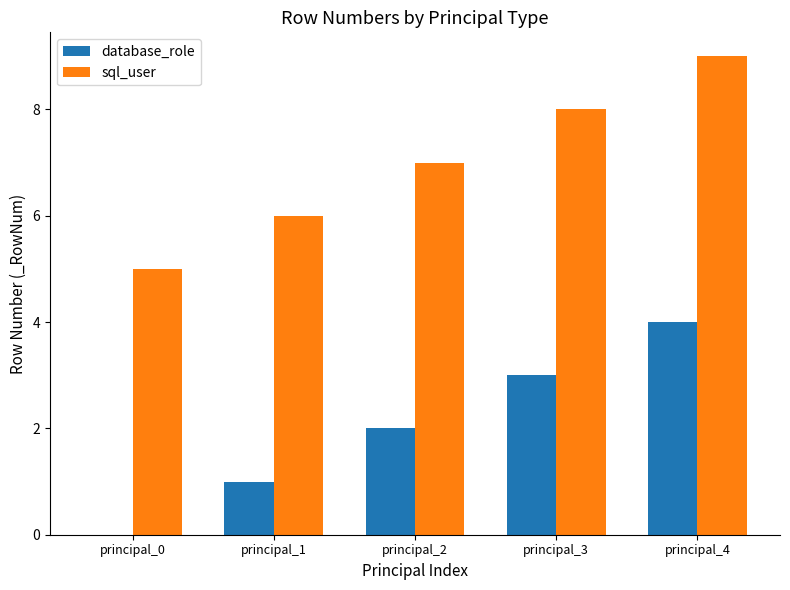

Is it true that sql_user equals 5 at principal_0?

True